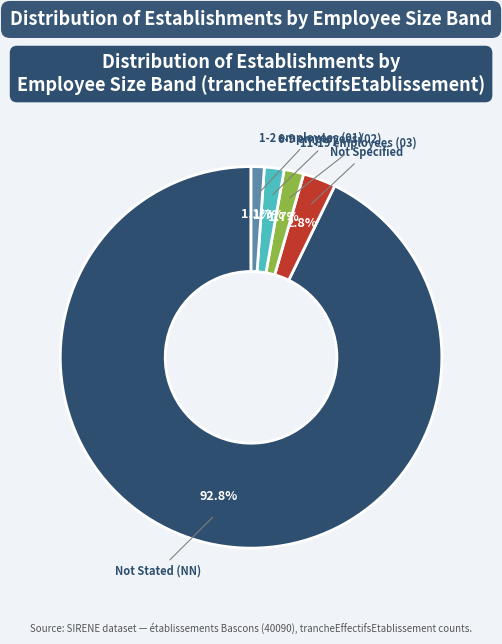

Is there any slice that represents more than half of the pie?

Yes